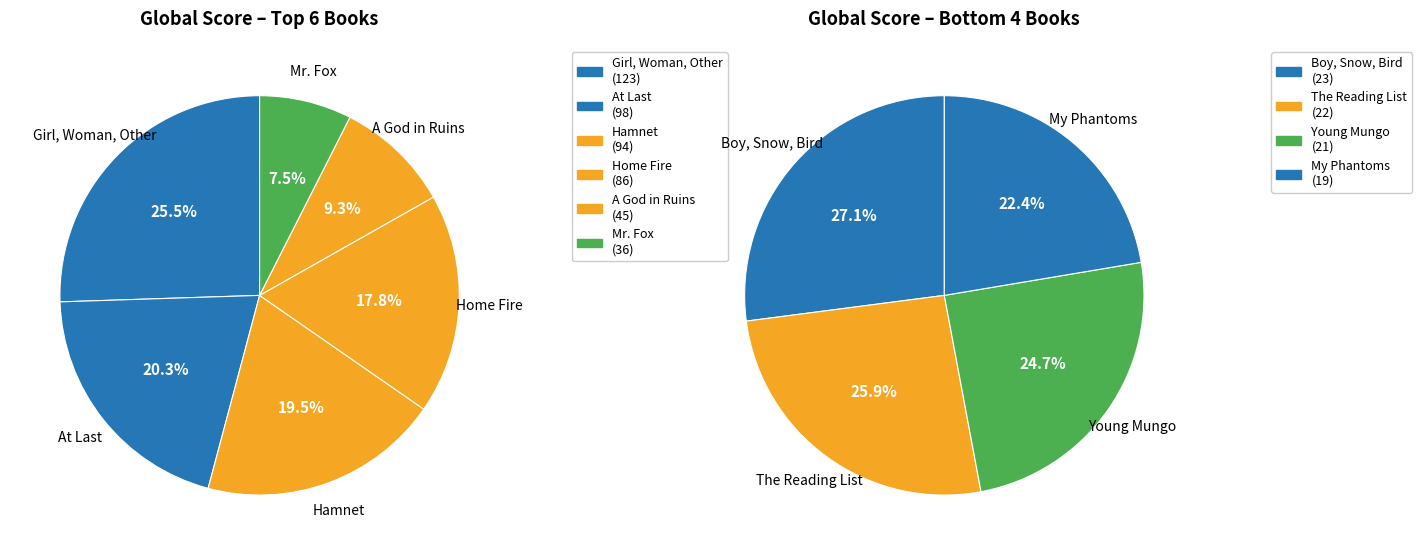

Does Young Mungo represent more than half of the total?

No